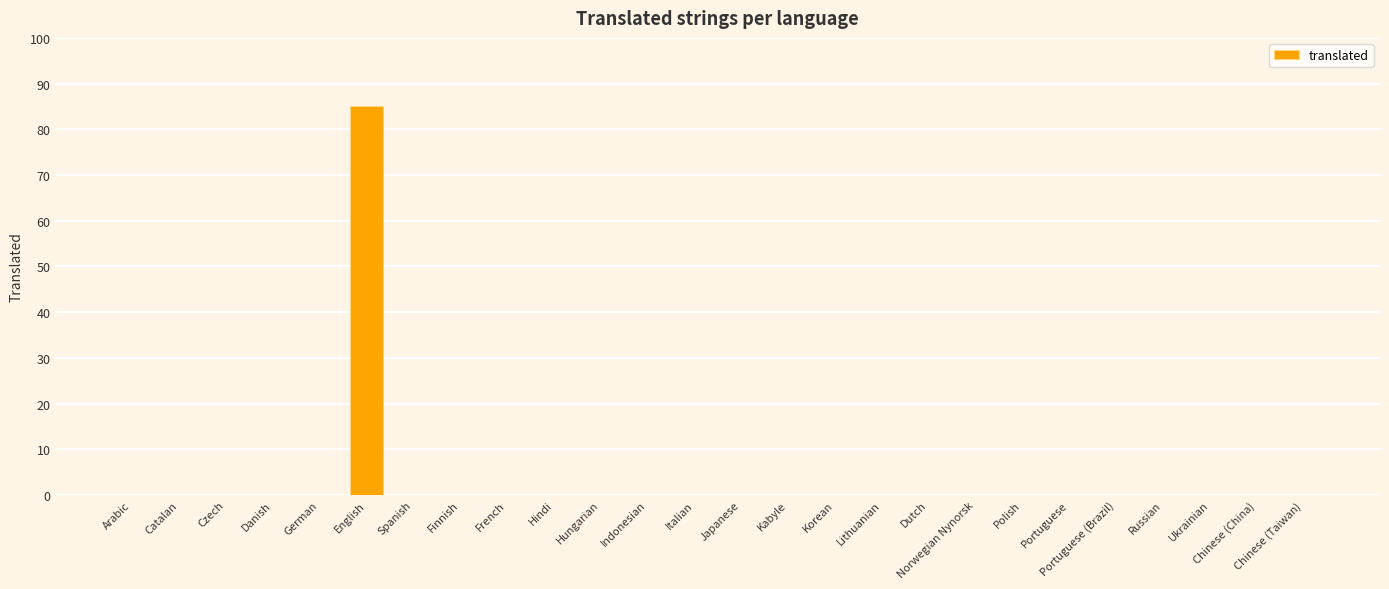

How many distinct data groups are displayed?

1